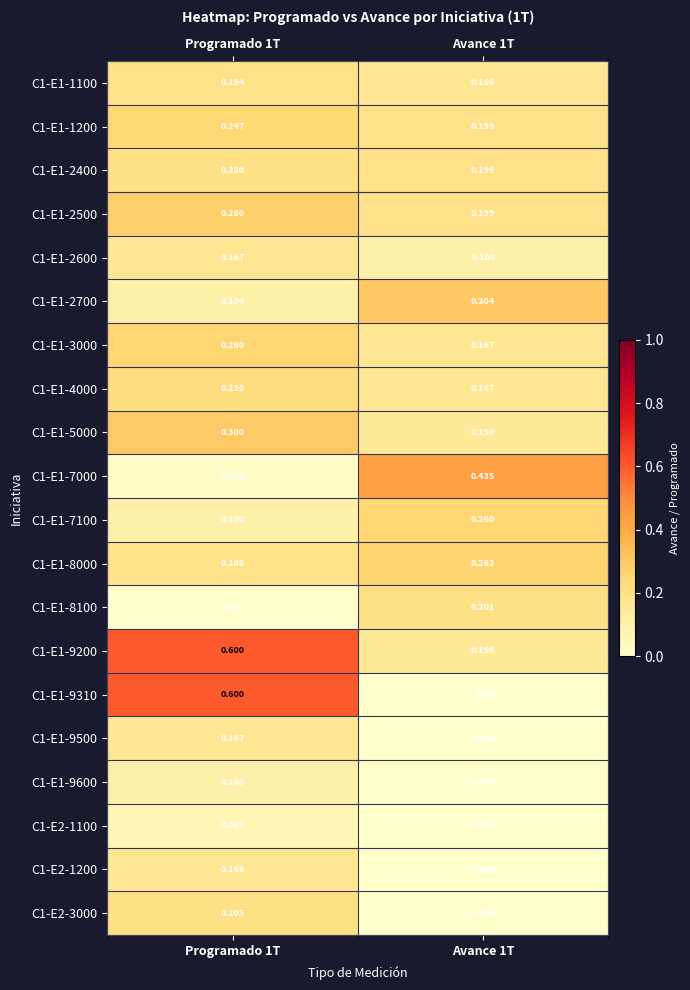

Which series has the largest range (max minus min)?

C1-E1-9310